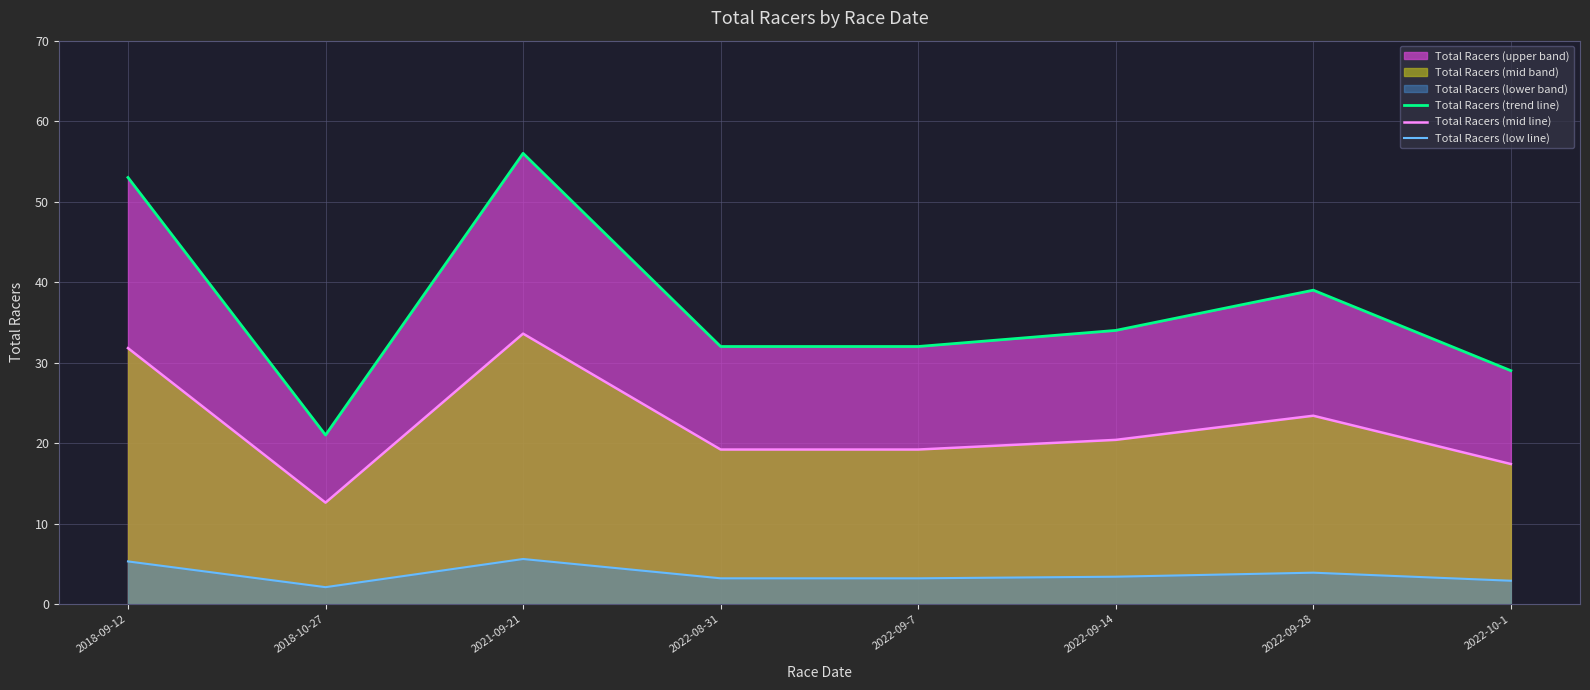

Which series has the largest range (max minus min)?

Total Racers (trend line)